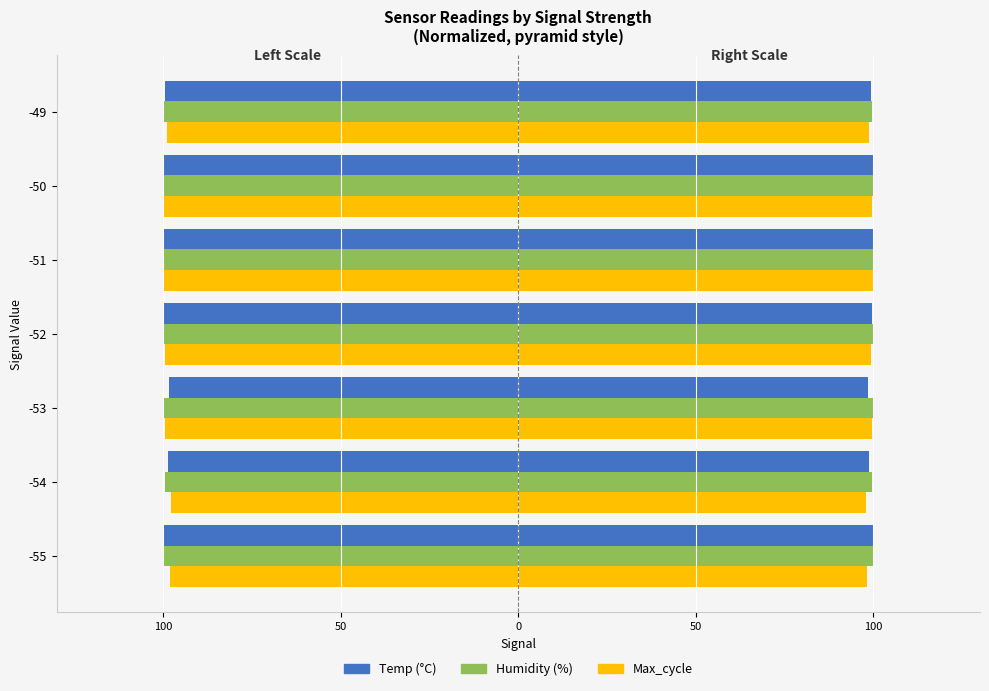

At how many categories does at least one series exceed -98?

1